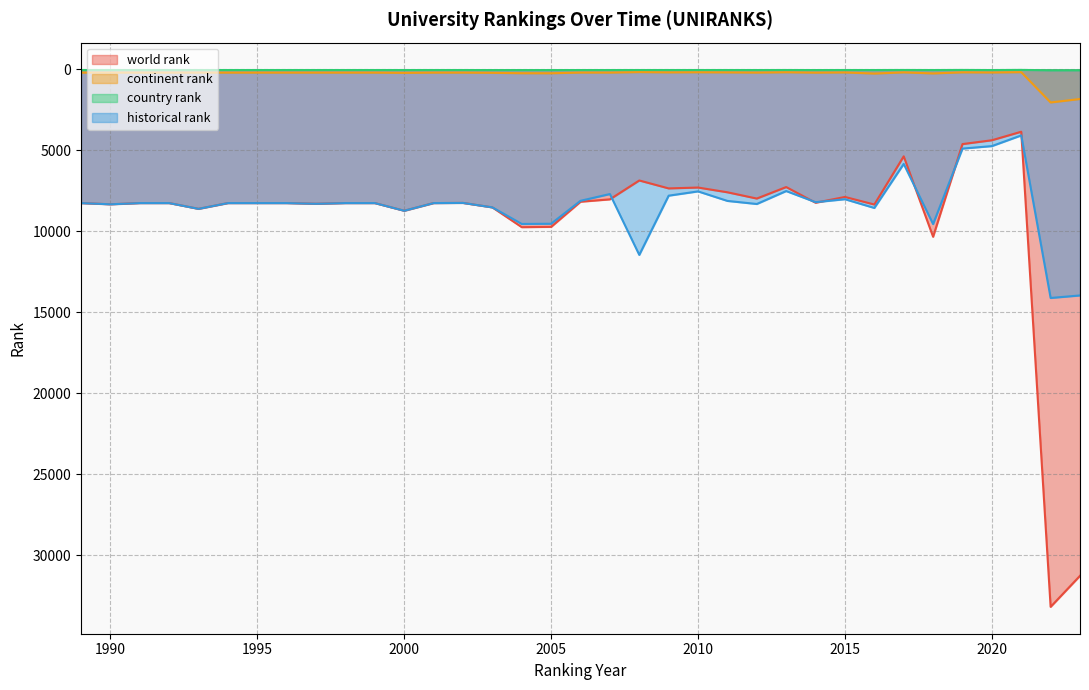

Is it true that continent rank equals 193.0 at 1995?

True